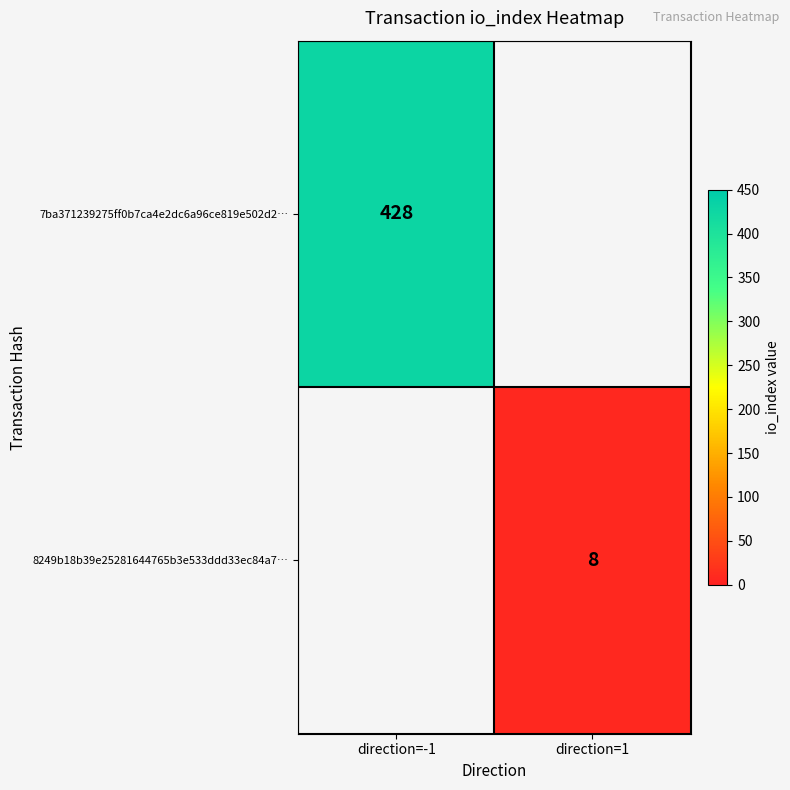

What is the maximum value shown in the chart?

428.0